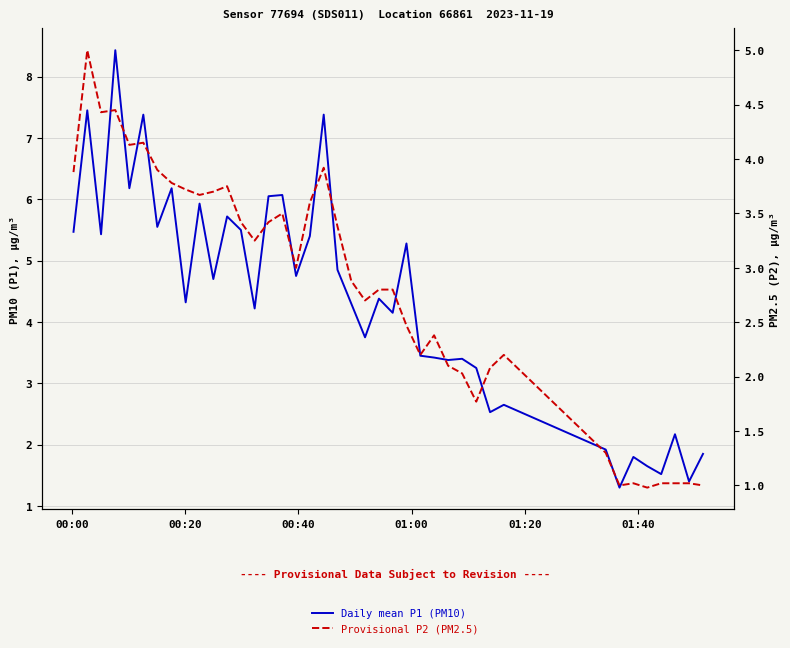

How many data points in Provisional P2 (PM2.5) are less than 3?

20